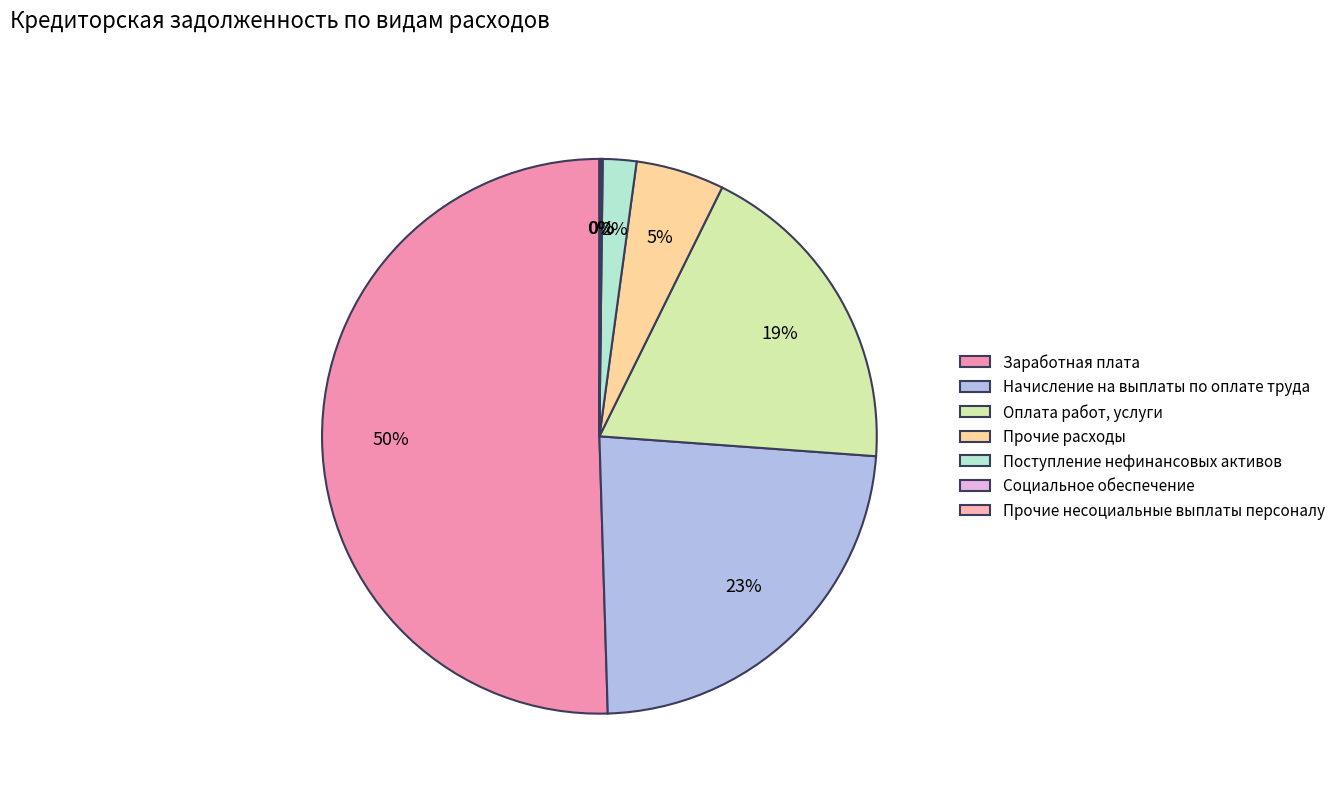

True or false: Начисление на выплаты по оплате труда accounts for 23% of the total.

True